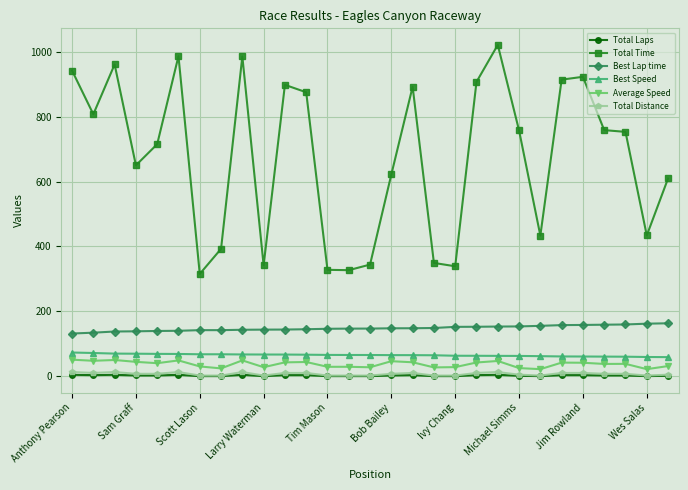

Does the chart have visible grid lines?

Yes